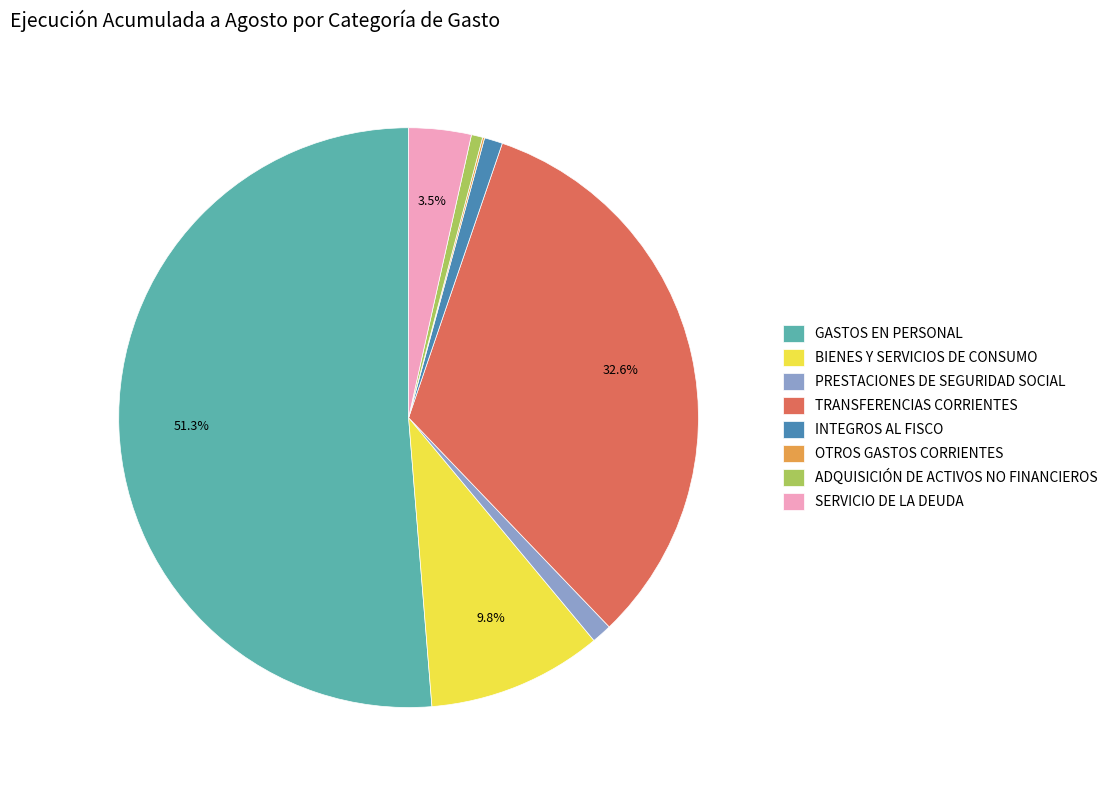

Between GASTOS EN PERSONAL and SERVICIO DE LA DEUDA, which is larger?

GASTOS EN PERSONAL